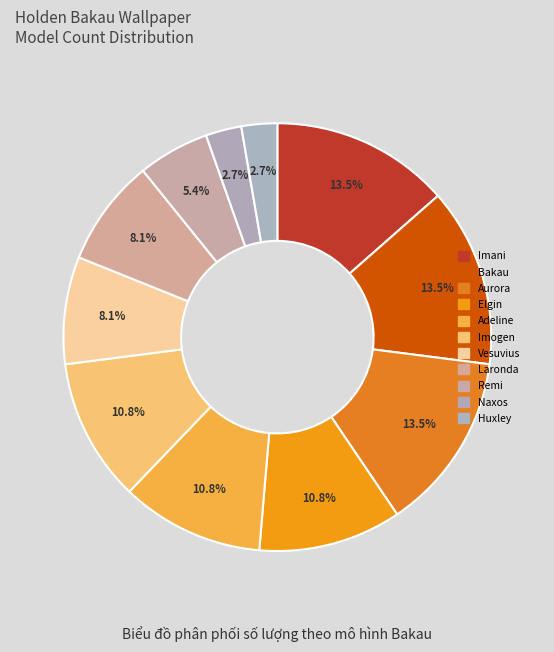

Is there a majority slice in this chart?

No